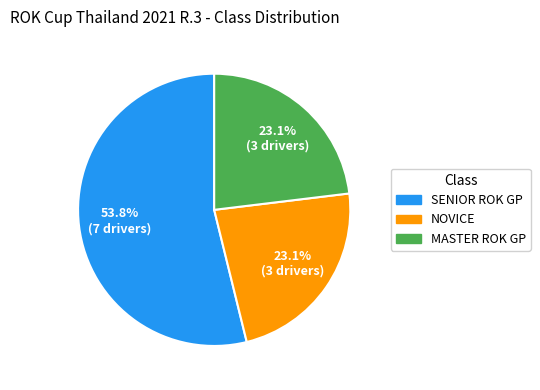

What percentage is the MASTER ROK GP slice, to the nearest percent?

23%